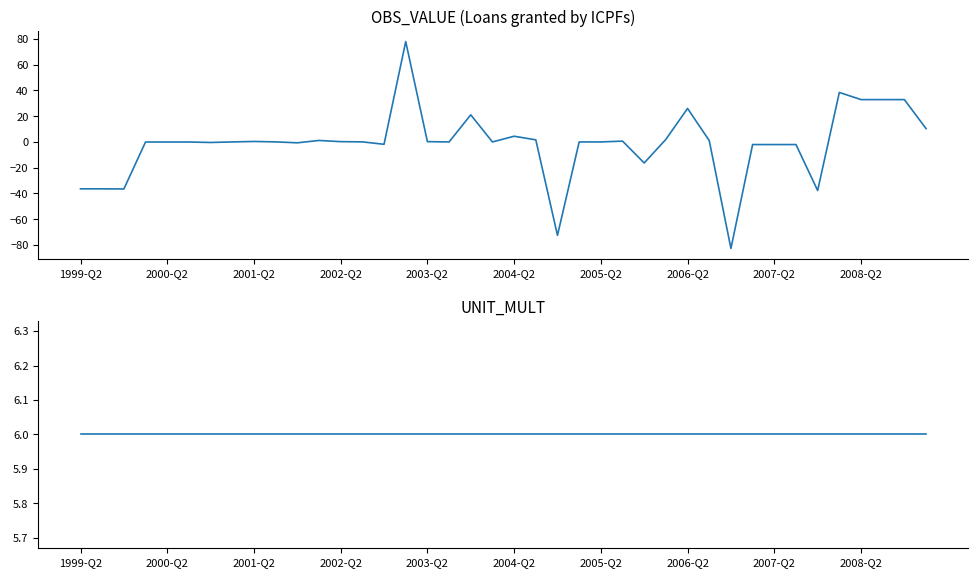

Between 2004-Q2 and 21, which series saw the biggest shift?

OBS_VALUE